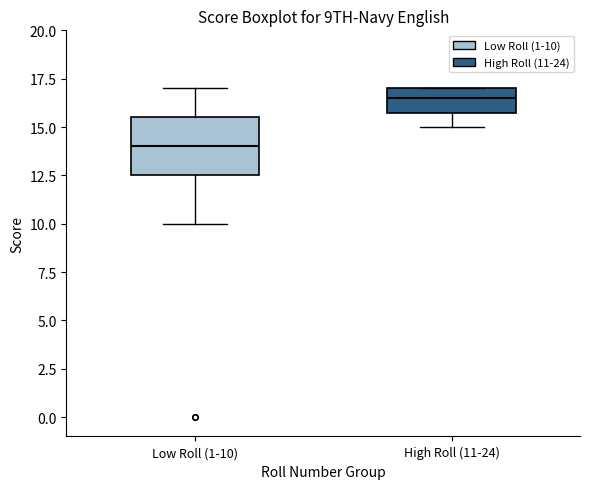

Which box's median line is the lowest?

Low Roll (1-10)